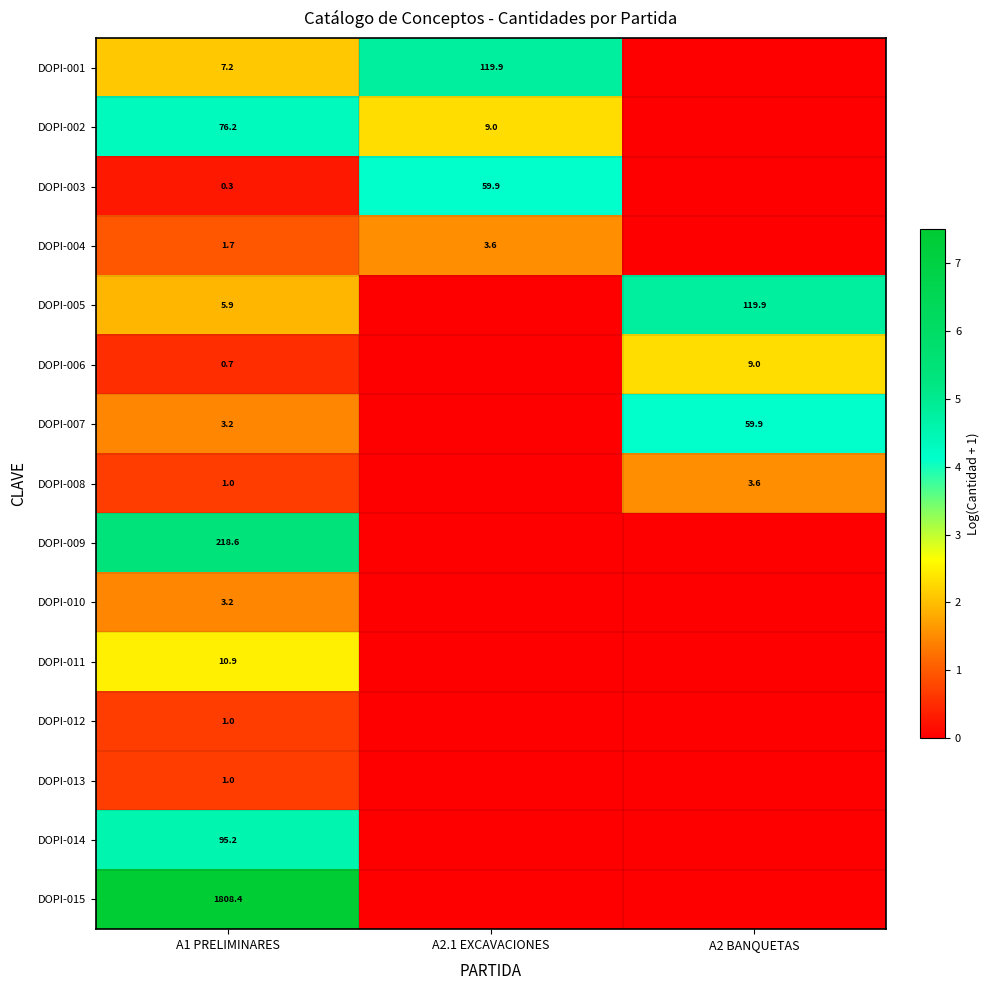

How many series are shown in this chart?

15